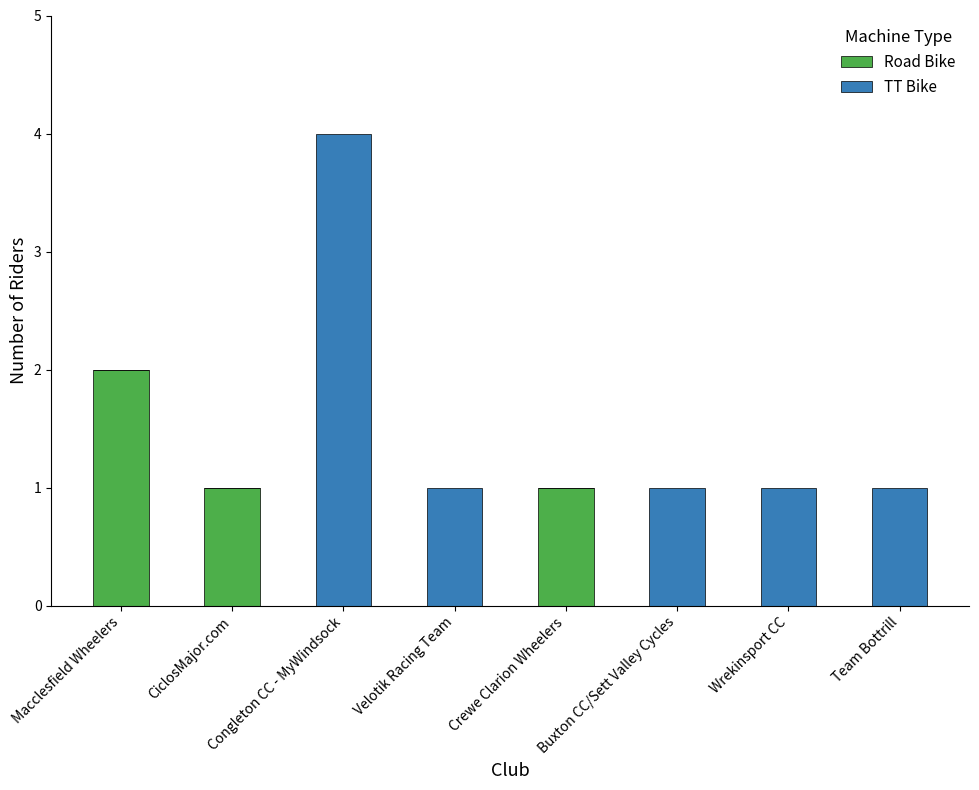

What is the sum of all Road Bike values?

4